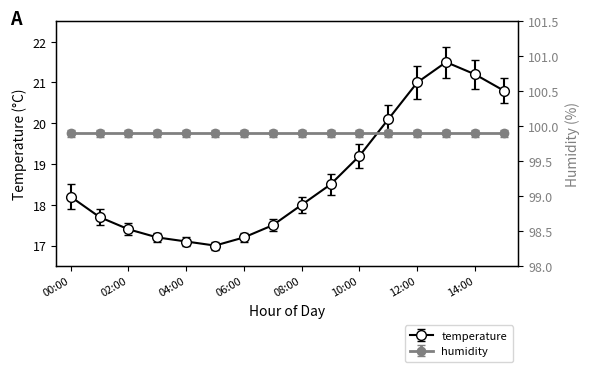

Where is the data nearest to the value 19?

10:00